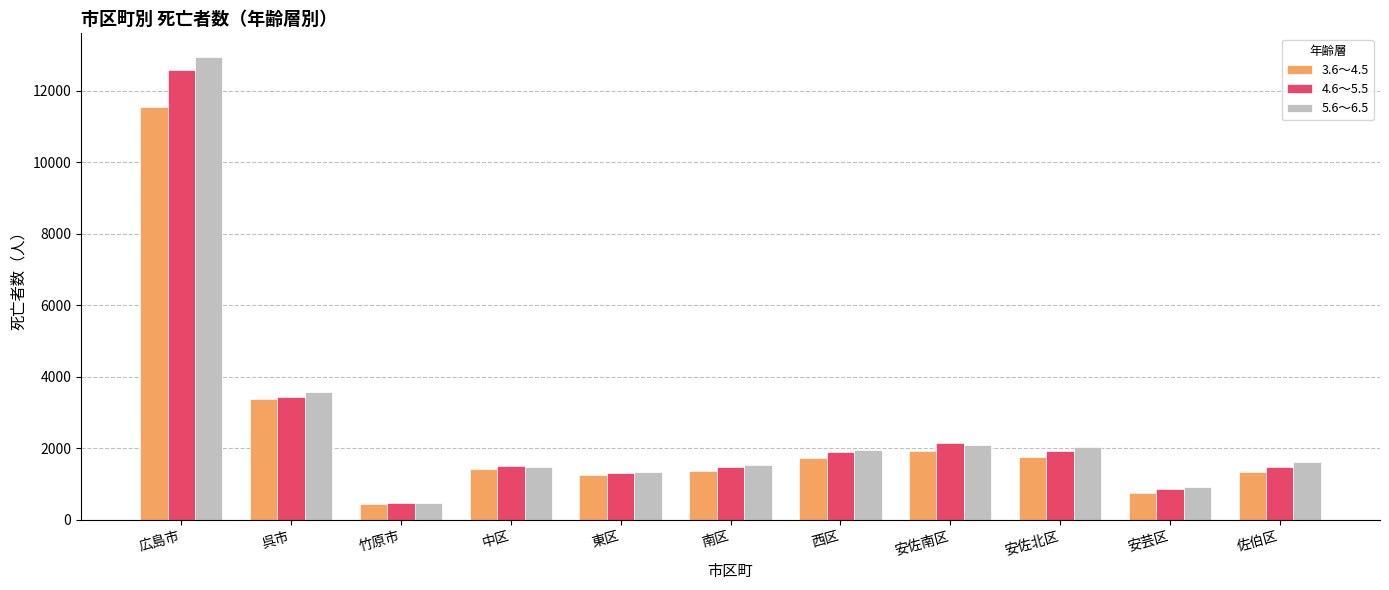

What is the total value across all series at 安芸区?

2517